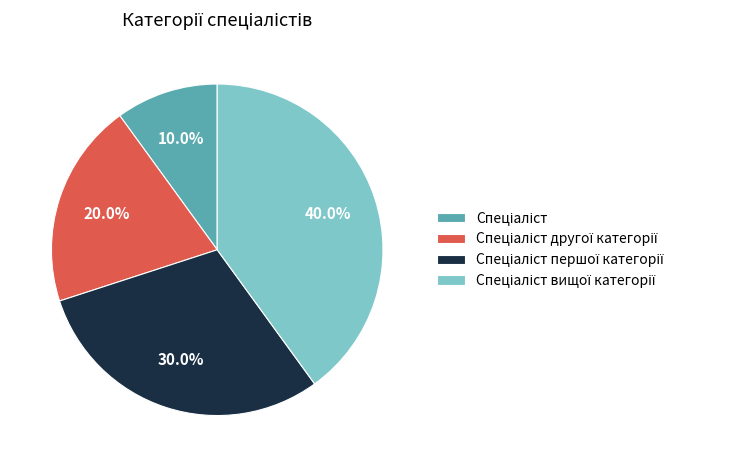

Is there a majority slice in this chart?

No